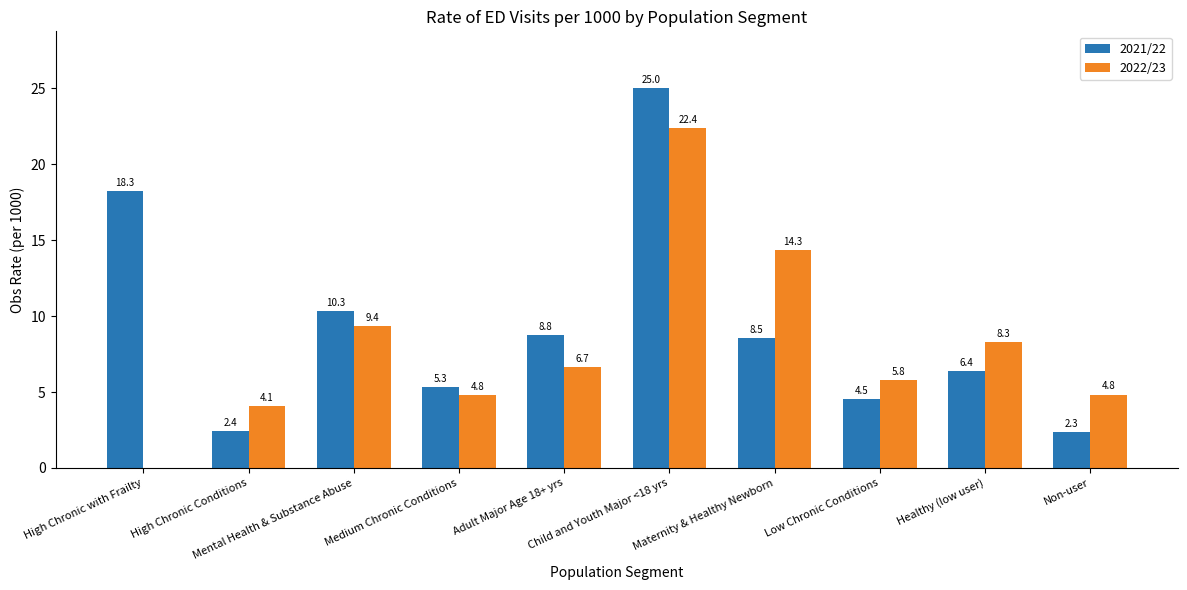

What is the sum of all 2022/23 values?

80.6